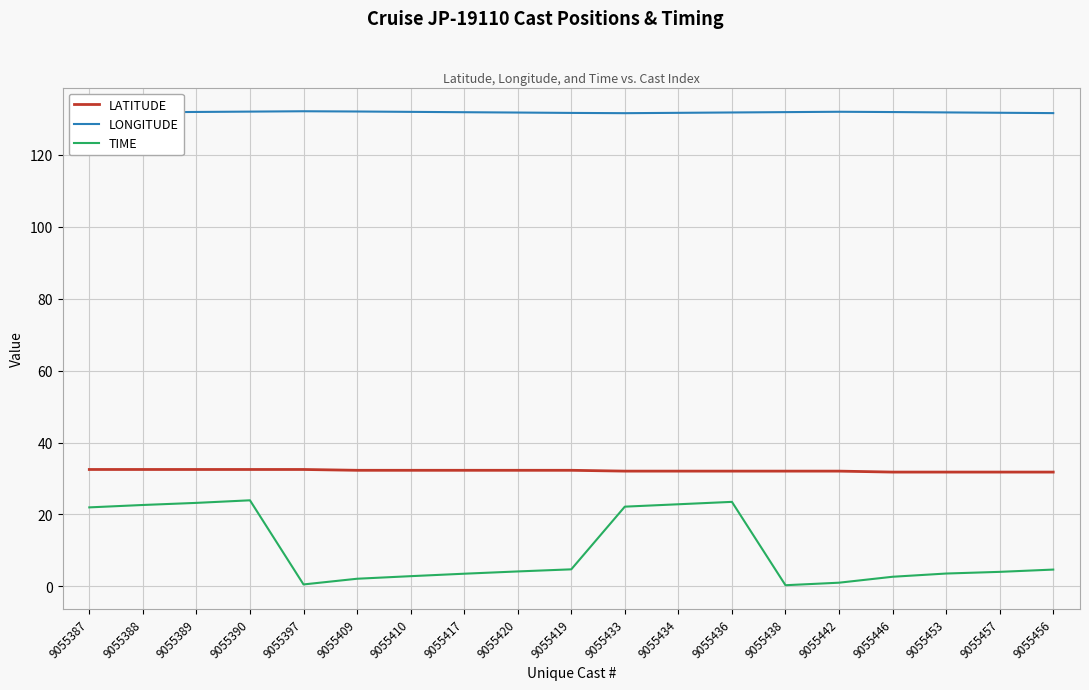

True or false: LONGITUDE and TIME cross at least once.

False